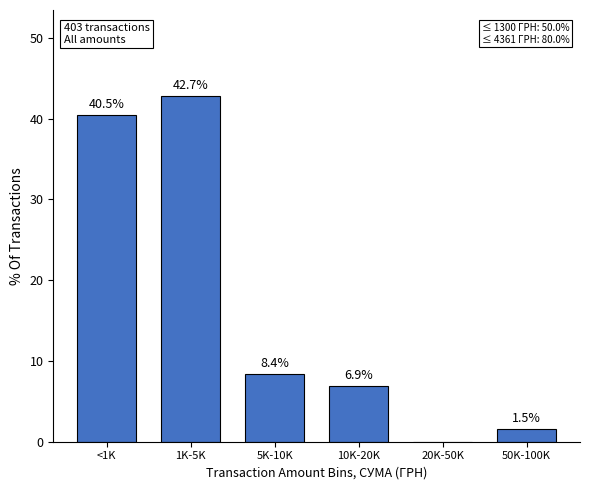

Reading left to right, extract all data points from this chart.

<1K=40.5	1K-5K=42.7	5K-10K=8.4	10K-20K=6.9	20K-50K=0.0	50K-100K=1.5